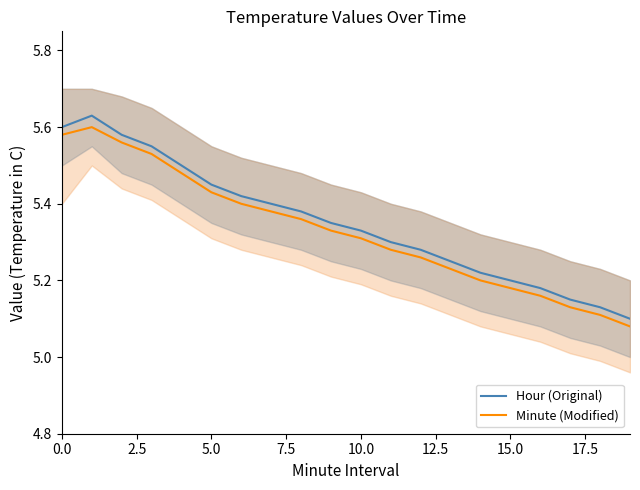

What is the average value of the Hour (Original) series?

5.3